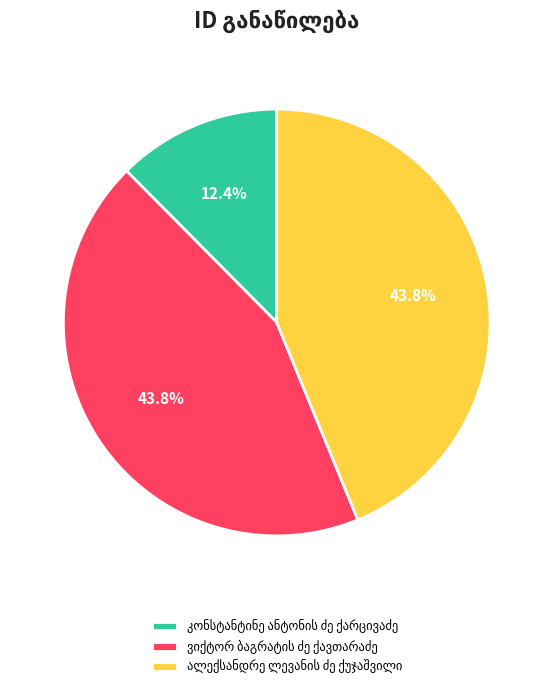

Is there any slice that represents more than half of the pie?

No